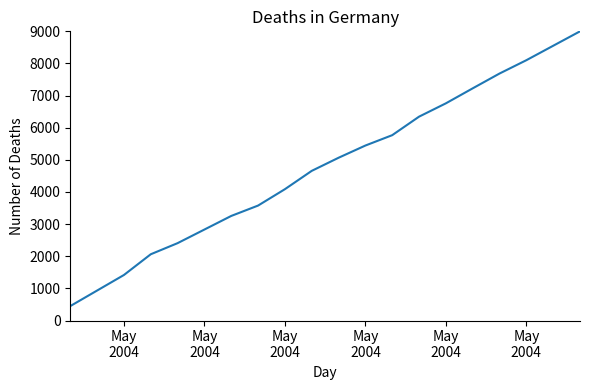

What is the difference between the maximum and minimum values?

8550.7